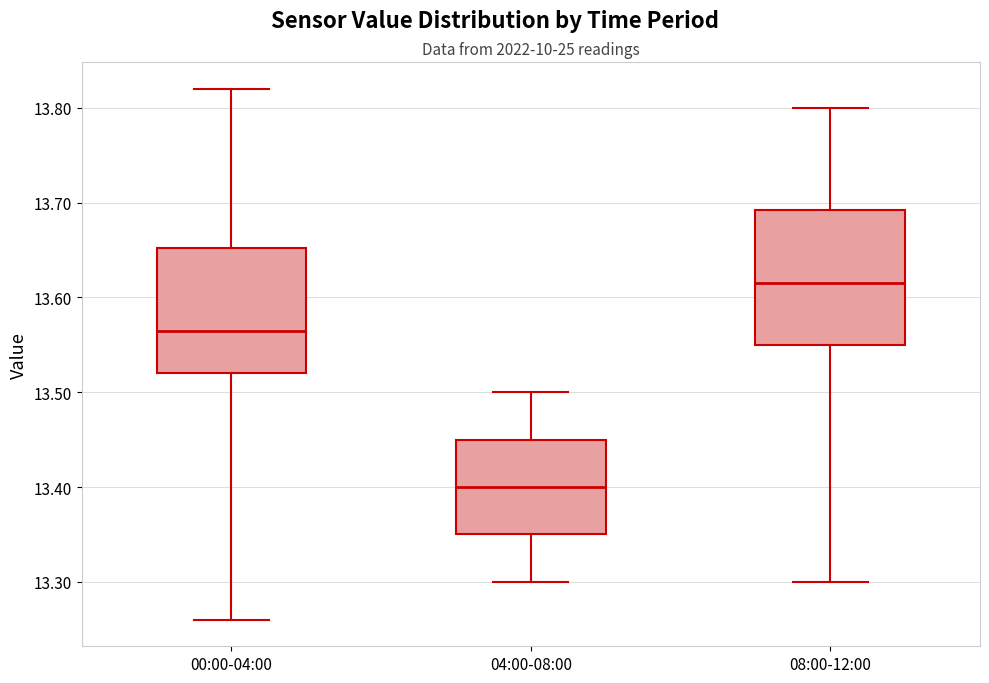

Which box has the highest median line?

08:00-12:00